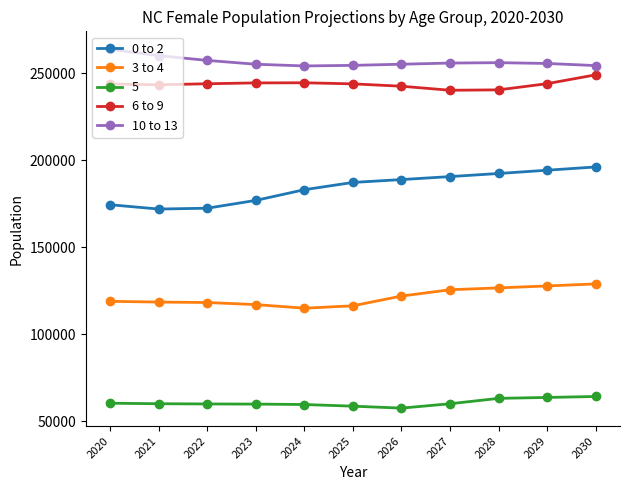

Which series changed the most between 2023 and 2027?

0 to 2